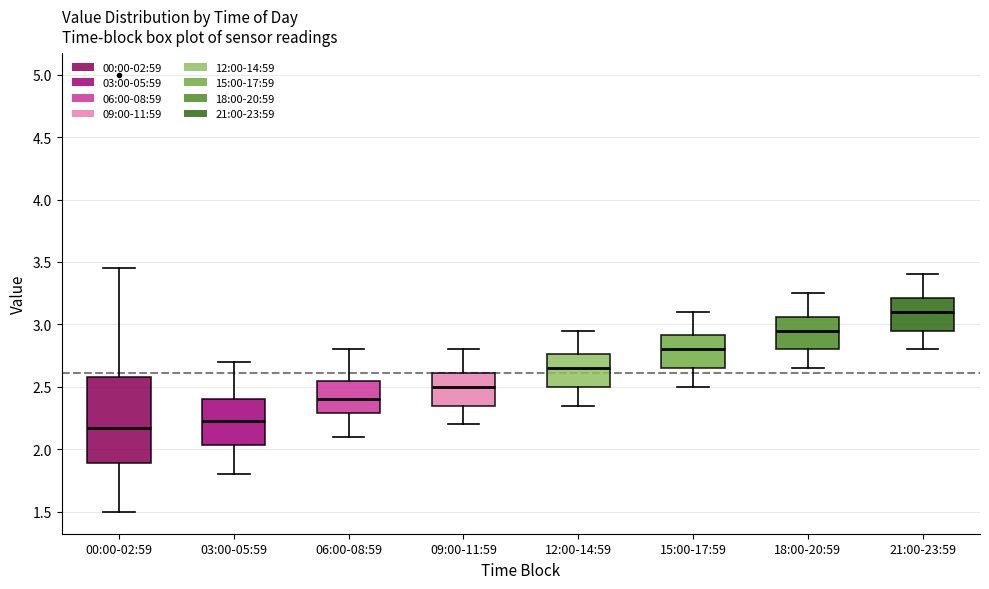

Reading left to right, read every box against the y-axis: the position of its median line, the range the box covers, and the ends of its whiskers. The values are not printed on the chart, so give them approximately, as read against the axis.

00:00-02:59: median 2.20, box 1.90 to 2.60, whiskers 1.50 to 3.45
03:00-05:59: median 2.25, box 2.05 to 2.40, whiskers 1.80 to 2.70
06:00-08:59: median 2.40, box 2.30 to 2.55, whiskers 2.10 to 2.80
09:00-11:59: median 2.50, box 2.35 to 2.60, whiskers 2.20 to 2.80
12:00-14:59: median 2.65, box 2.50 to 2.75, whiskers 2.35 to 2.95
15:00-17:59: median 2.80, box 2.65 to 2.90, whiskers 2.50 to 3.10
18:00-20:59: median 2.95, box 2.80 to 3.05, whiskers 2.65 to 3.25
21:00-23:59: median 3.10, box 2.95 to 3.20, whiskers 2.80 to 3.40